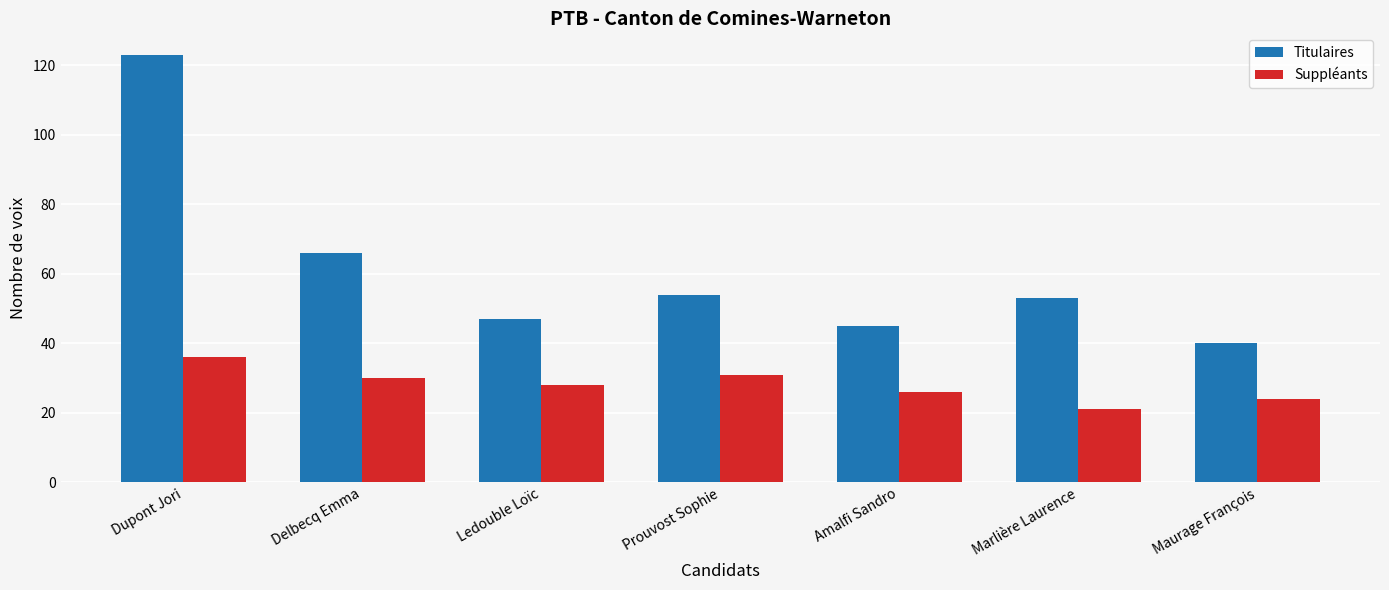

Where is Titulaires nearest to the value 81?

Delbecq Emma